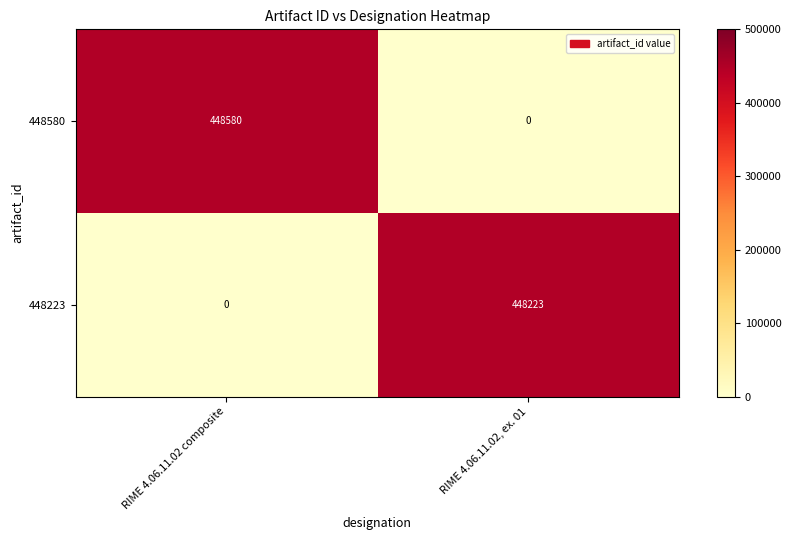

Reading left to right, what are all the values shown in this chart?

448580: 448580	0
448223: 0	448223